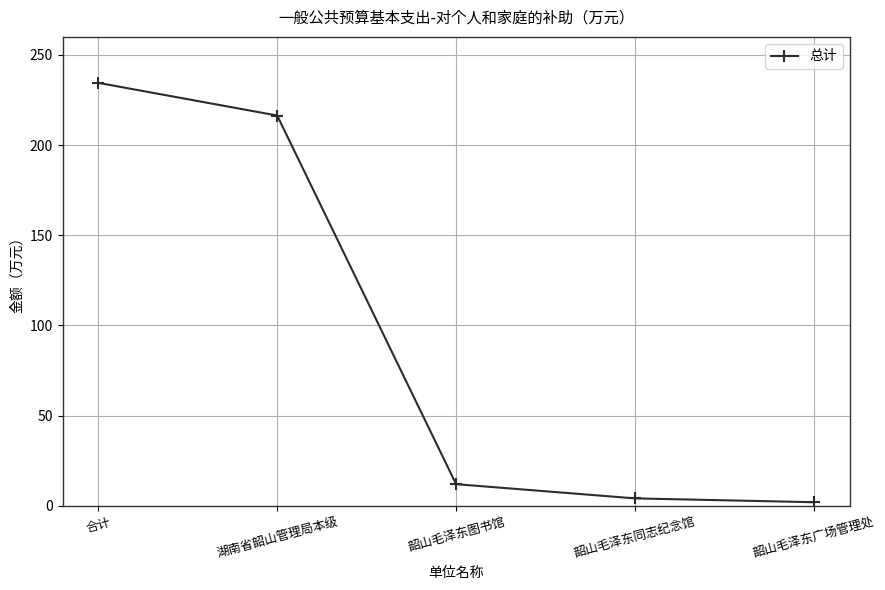

Which label corresponds to the largest value in the chart?

合计